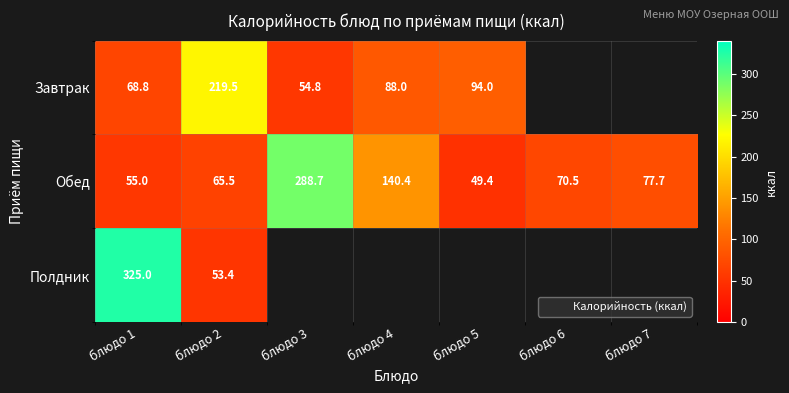

The value of Обед at блюдо 6 is 70.5. True or false?

True